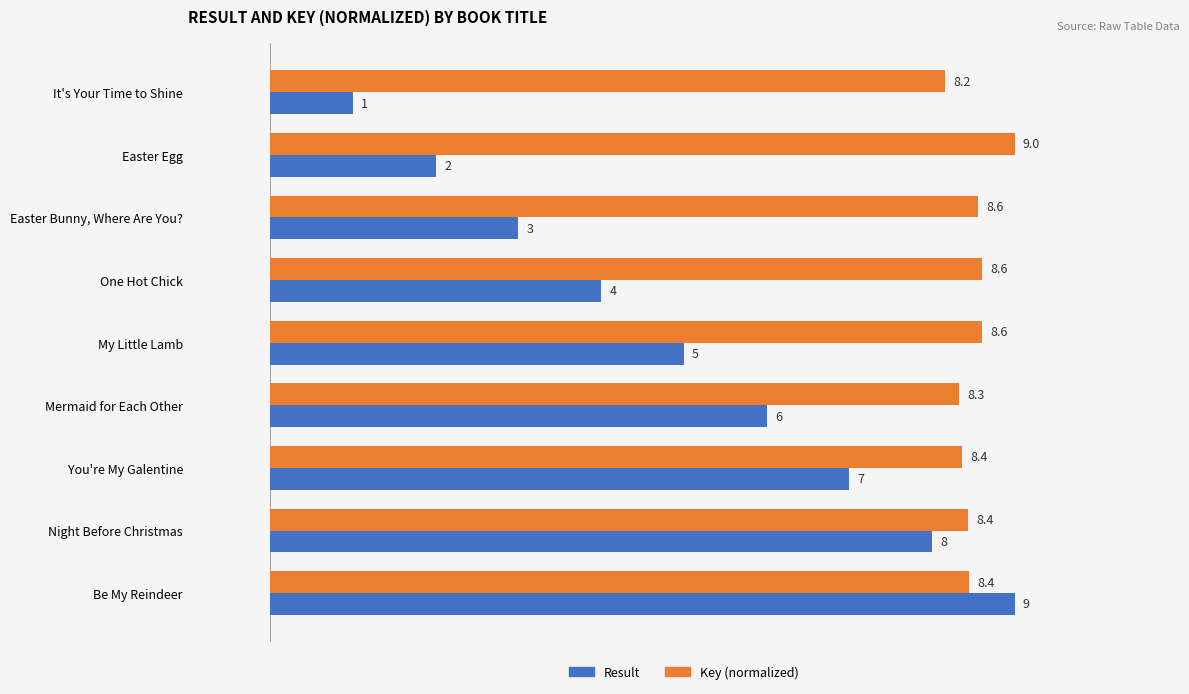

Is it true that Key (normalized) equals 8.6 at My Little Lamb?

True